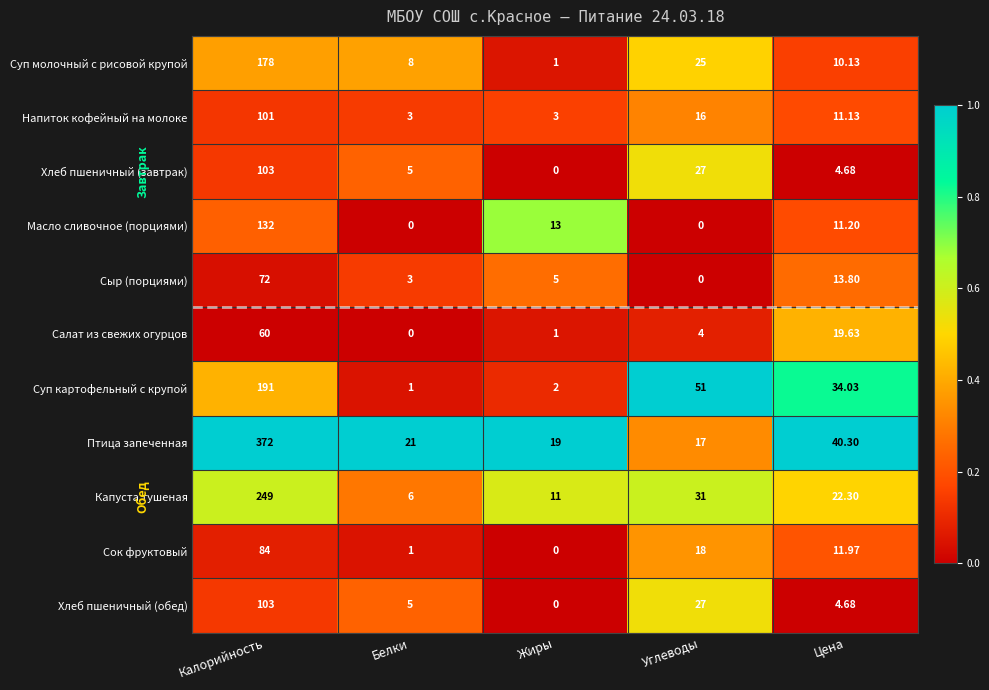

Where does the Сок фруктовый series first go above 11?

Калорийность